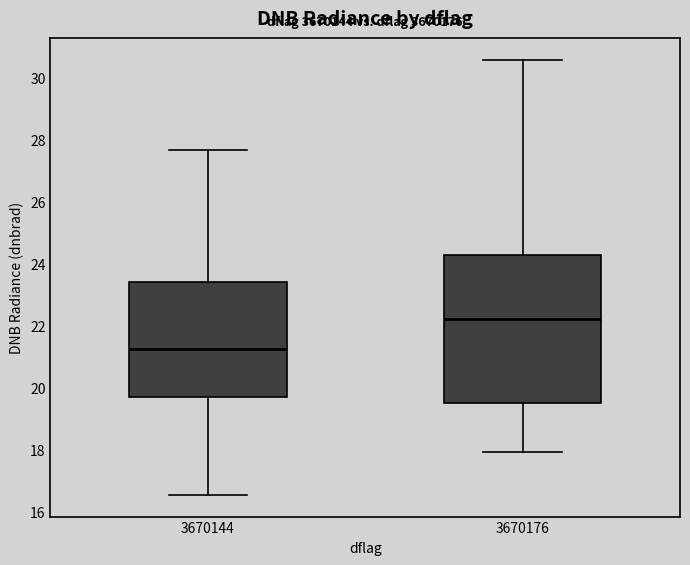

Reading left to right, read every box against the y-axis: the position of its median line, the range the box covers, and the ends of its whiskers. The values are not printed on the chart, so give them approximately, as read against the axis.

3670144: median 21.2, box 19.6 to 23.4, whiskers 16.6 to 27.6
3670176: median 22.2, box 19.4 to 24.2, whiskers 18.0 to 30.6